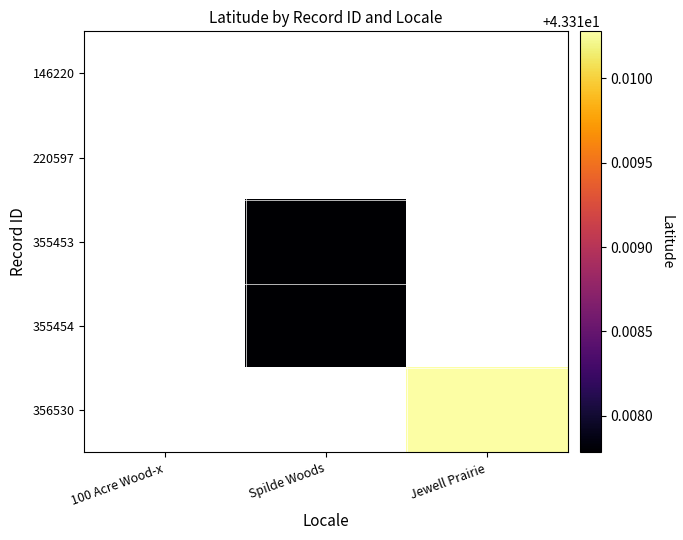

Which has a higher value, 100 Acre Wood-x or Jewell Prairie?

Jewell Prairie